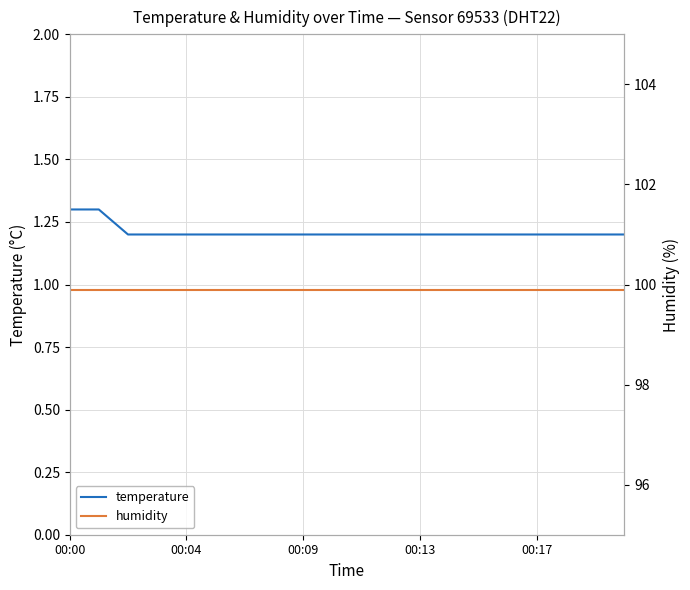

What is the difference between the second highest and second lowest values in the temperature series?

0.1